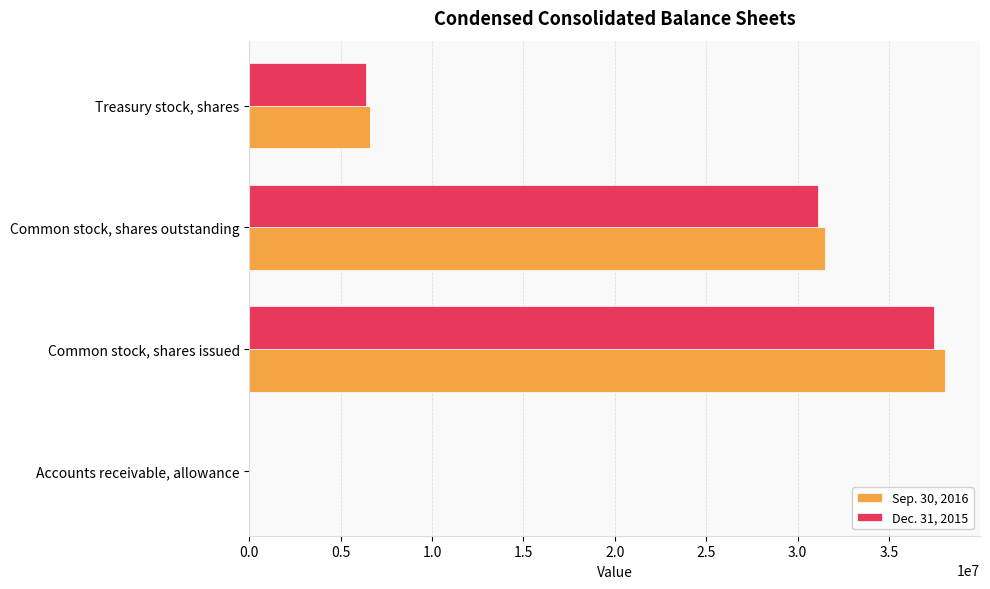

Which series changed the most between Common stock, shares outstanding and Treasury stock, shares?

Sep. 30, 2016